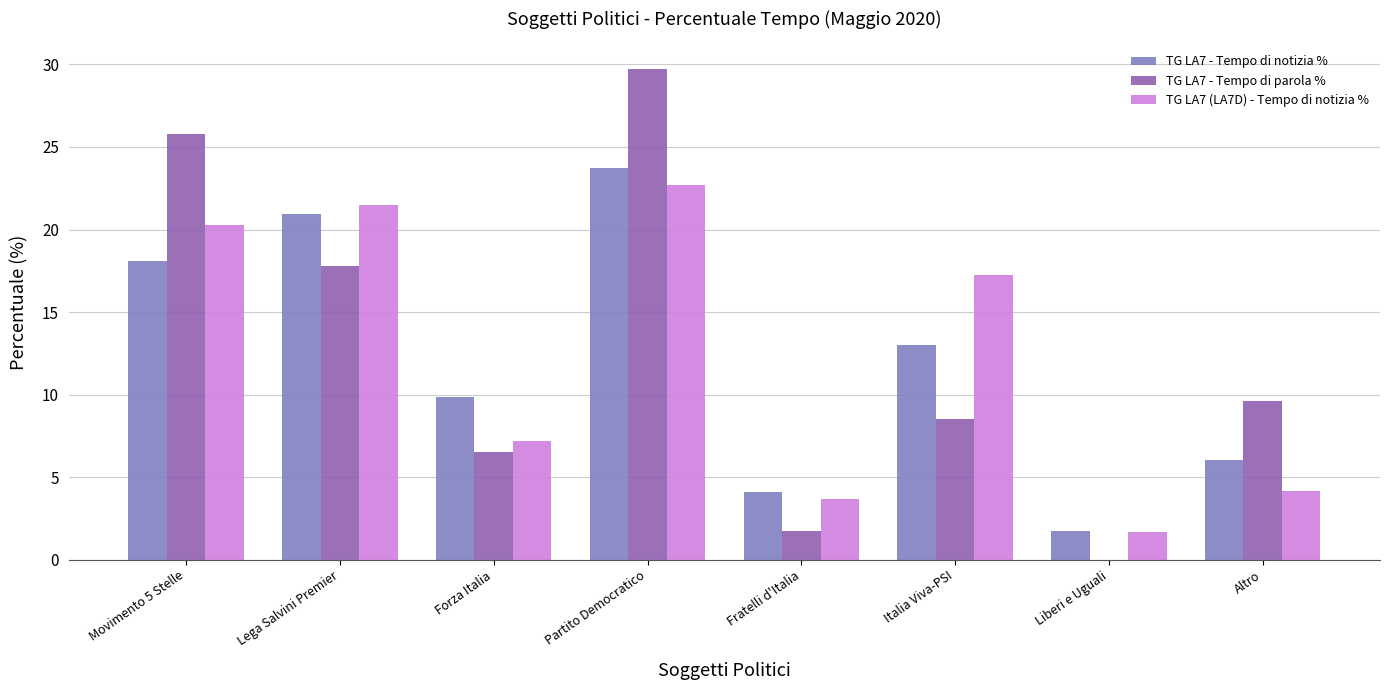

What is the spread (max minus min) of values at Partito Democratico?

7.1